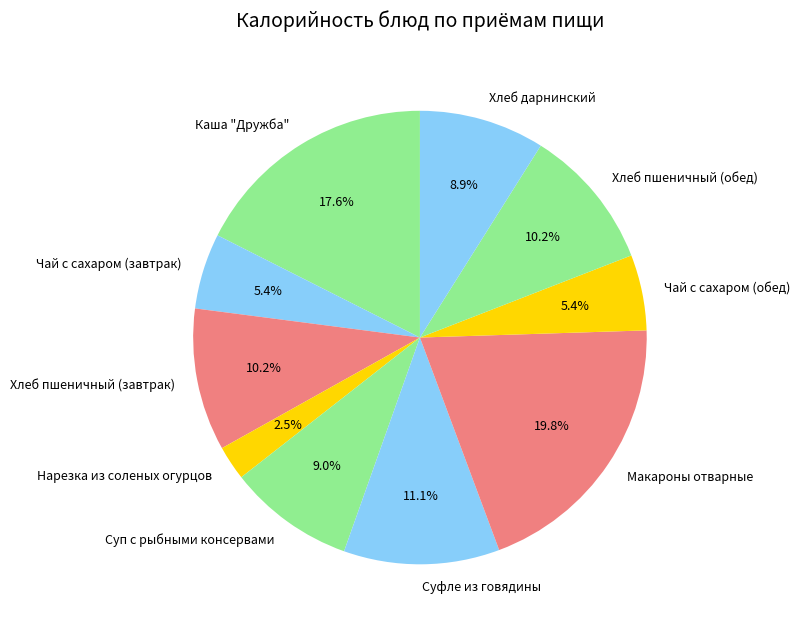

Which slice is the smallest?

Нарезка из соленых огурцов